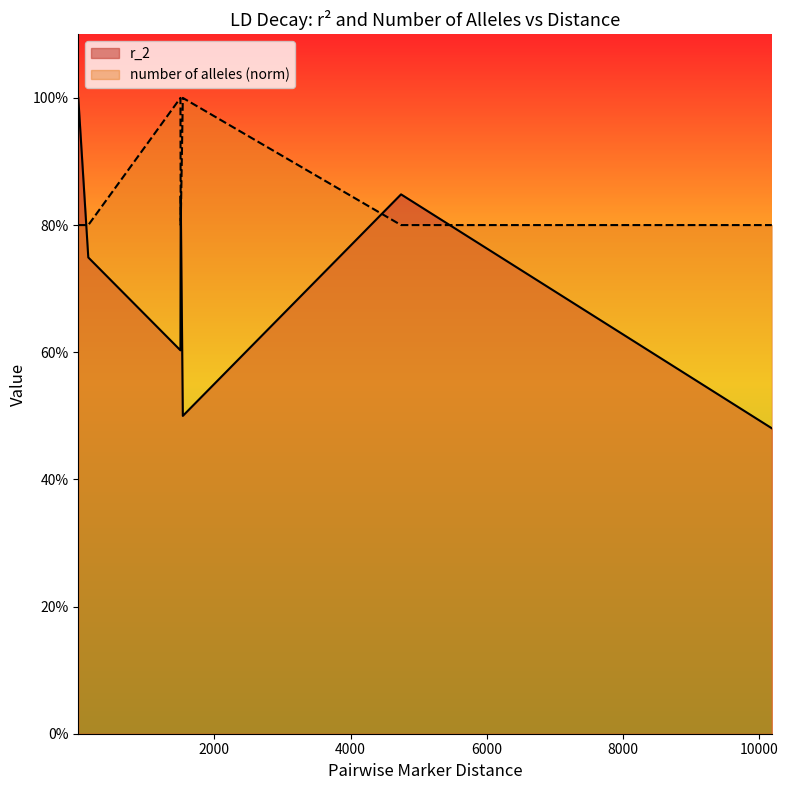

What are all the series names shown in the legend?

r_2, number of alleles (norm)